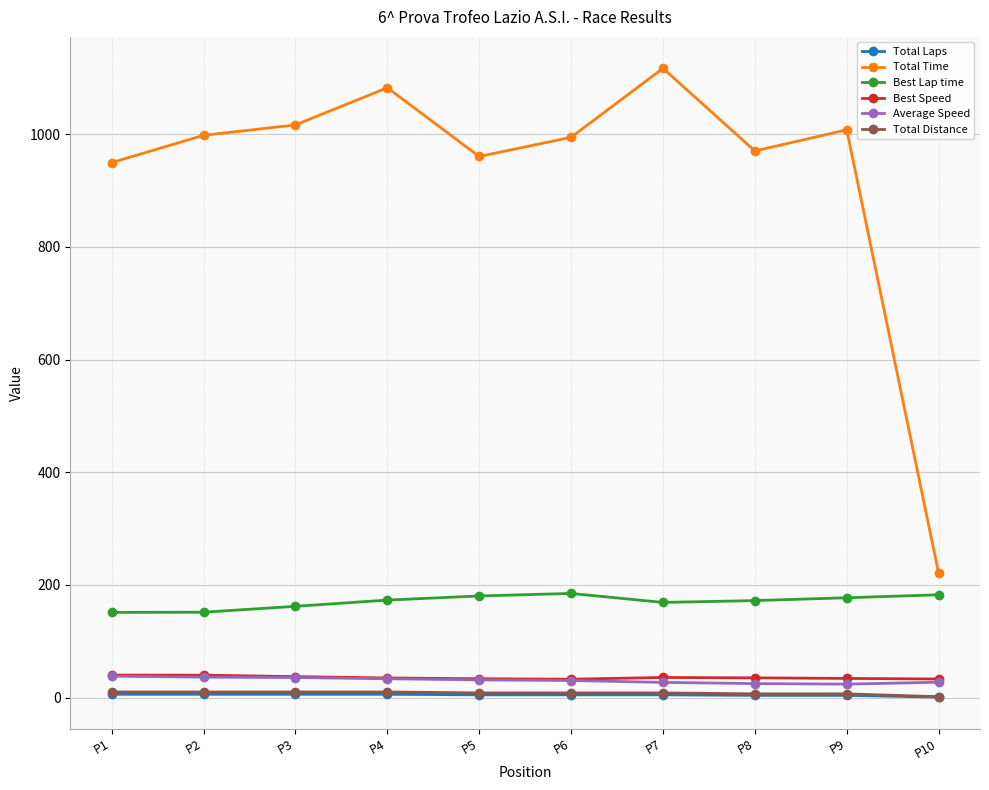

The value of Average Speed at P4 is 33.5. True or false?

True